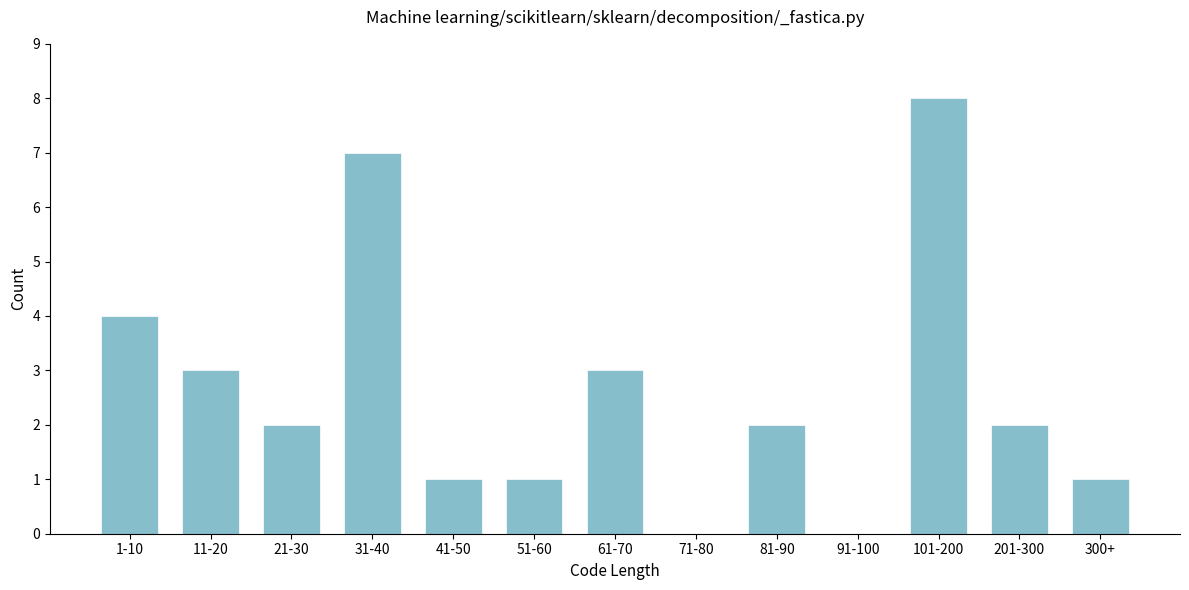

Reading left to right, what are all the values shown in this chart?

1-10=4	11-20=3	21-30=2	31-40=7	41-50=1	51-60=1	61-70=3	71-80=0	81-90=2	91-100=0	101-200=8	201-300=2	300+=1